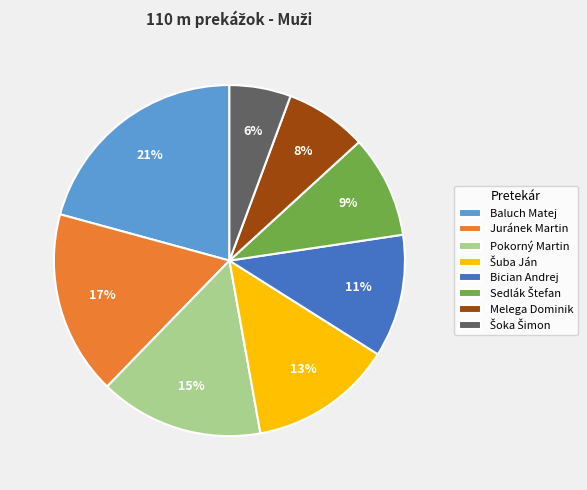

Combined, do Juránek Martin and Pokorný Martin account for over 50%?

No